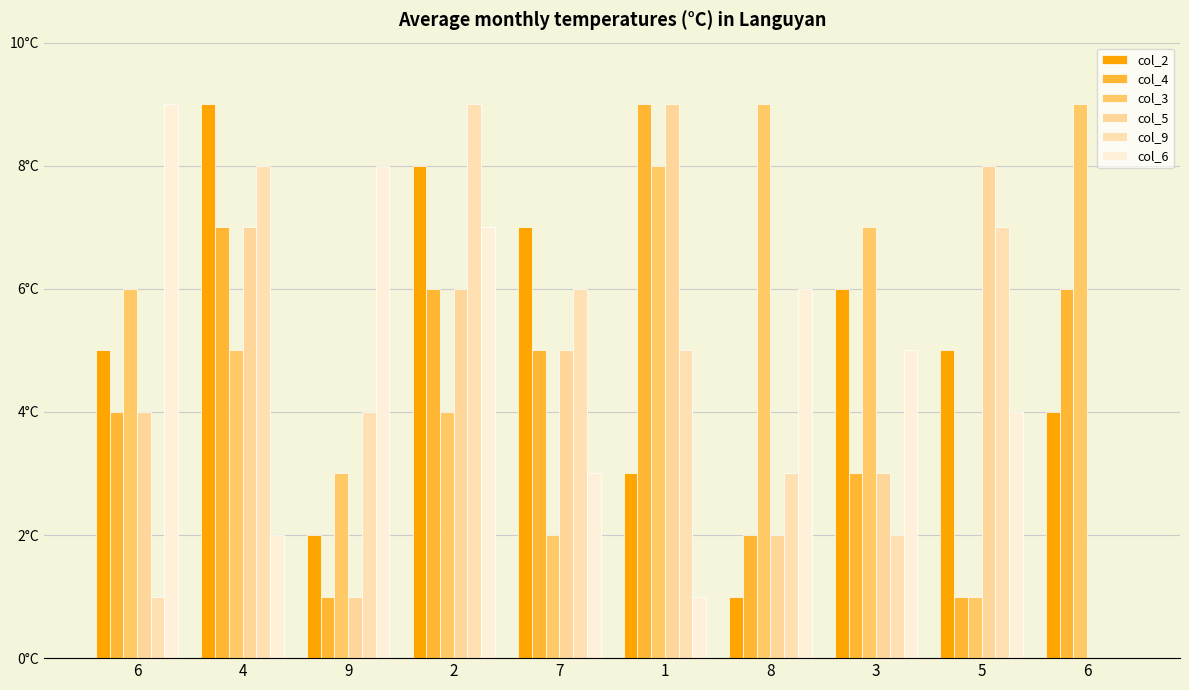

Between 9 and 1, which series saw the biggest shift?

col_4